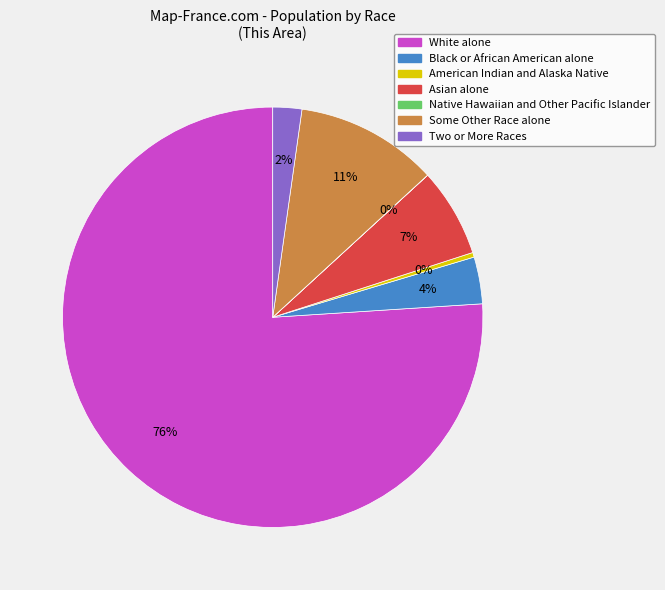

True or false: Some Other Race alone accounts for 11% of the total.

True